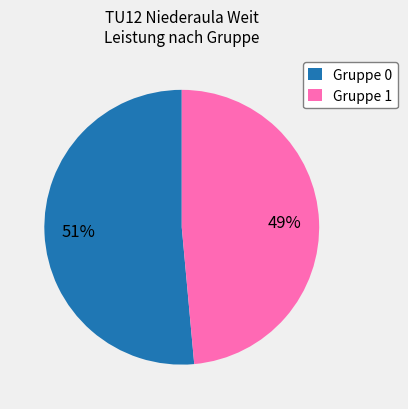

Is the sum of Gruppe 0 and Gruppe 1 greater than half?

Yes